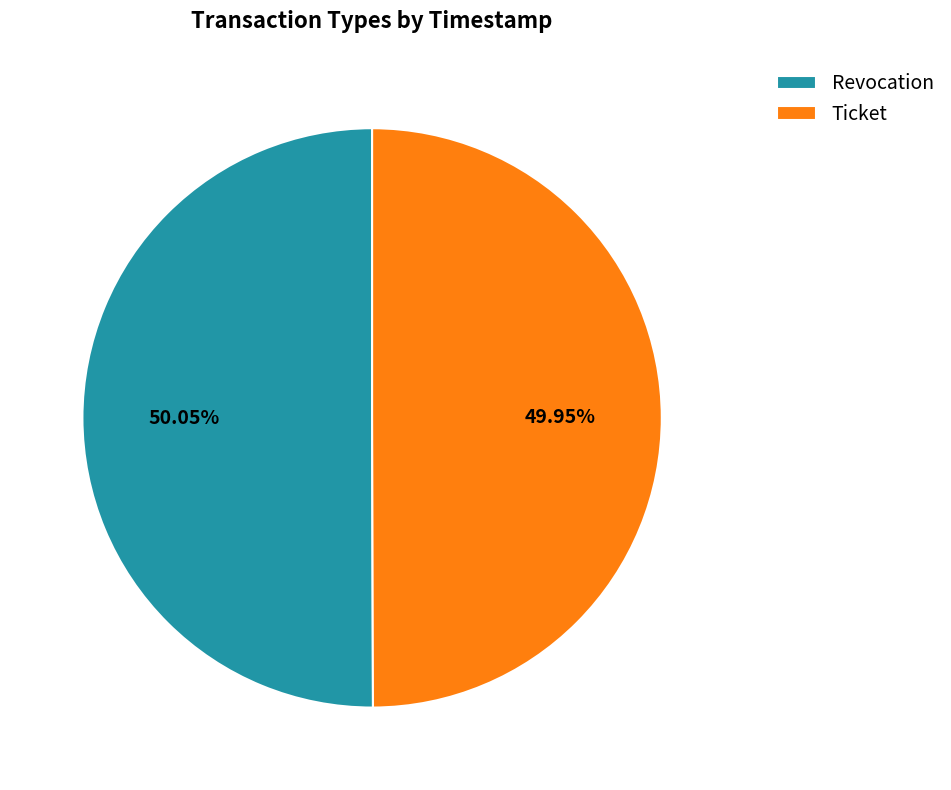

Combined, do Revocation and Ticket account for over 50%?

Yes